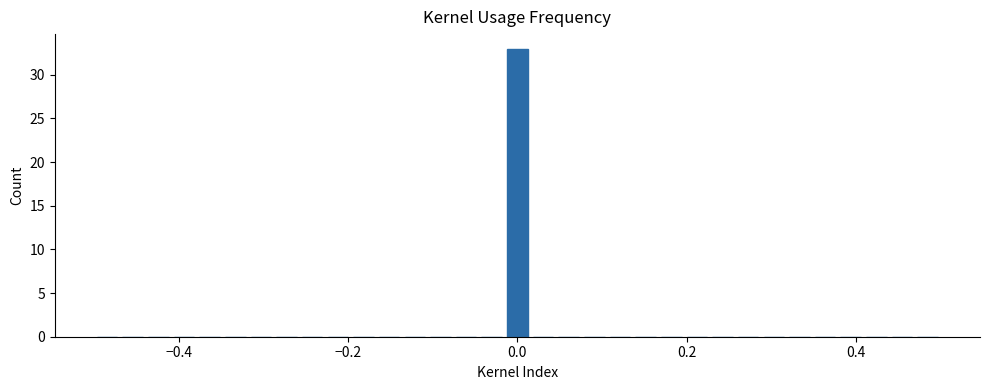

Read against the x-axis, roughly where is the centre of the tallest bar?

0.00